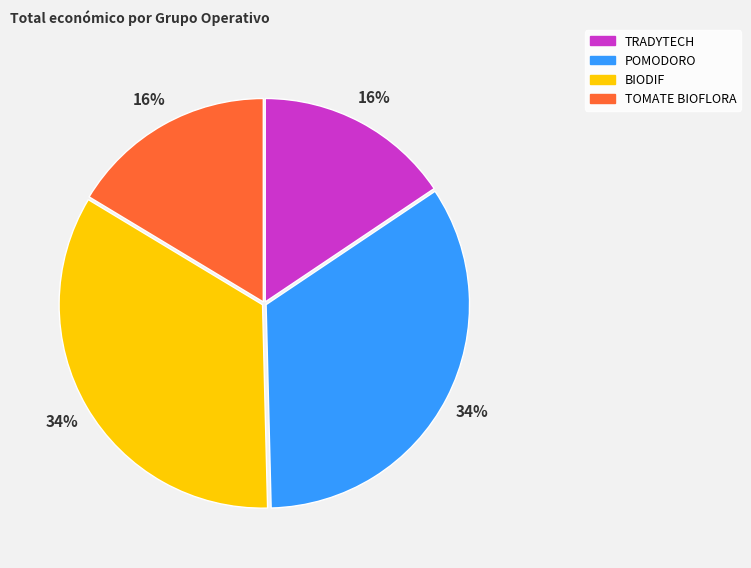

To the nearest percent, what is the combined percentage of TOMATE BIOFLORA and POMODORO?

50%